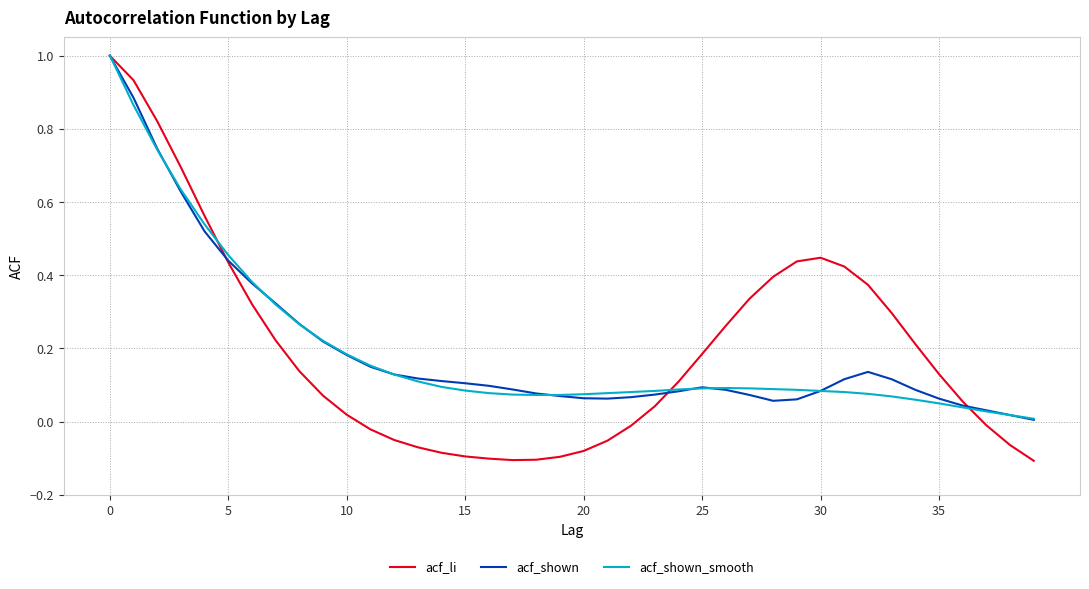

What is the maximum value shown in the chart?

1.0